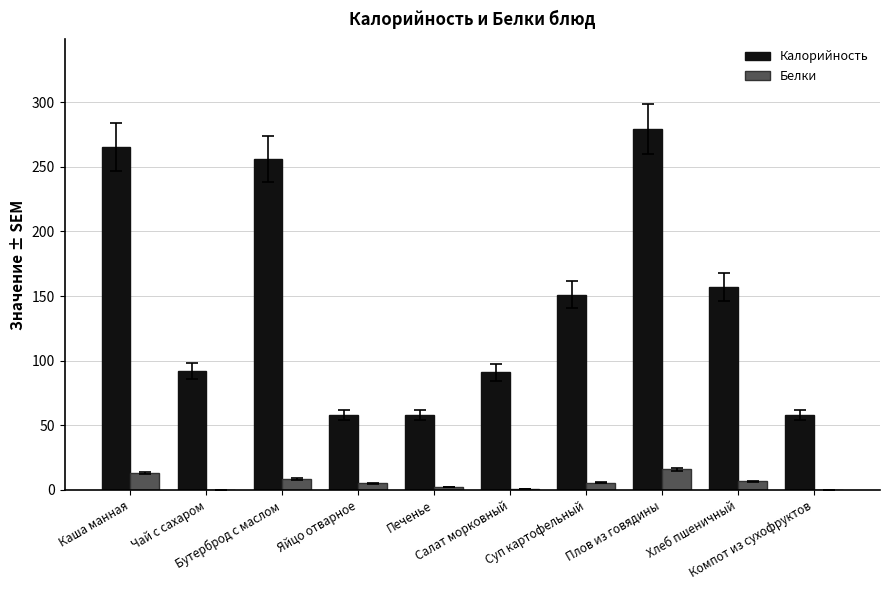

What is the greatest value displayed?

279.0